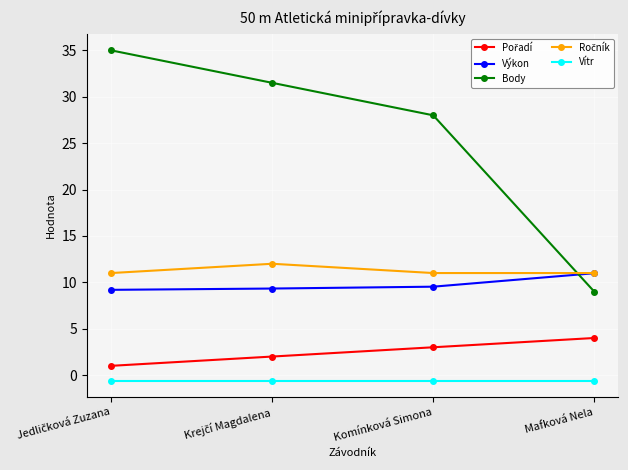

What is the highest value of the Vítr series?

-0.6